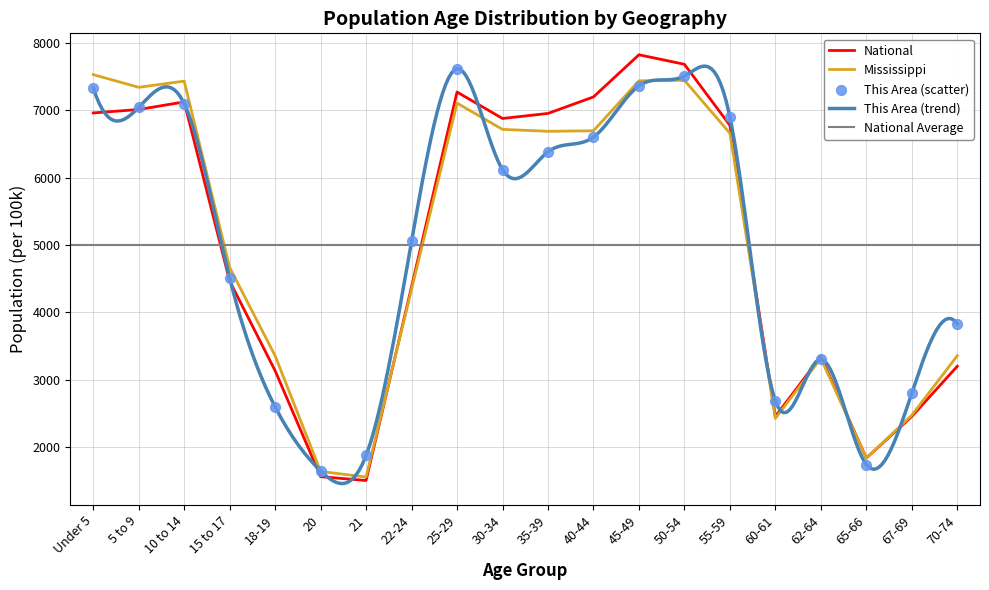

Which series reaches the minimum Y coordinate?

National